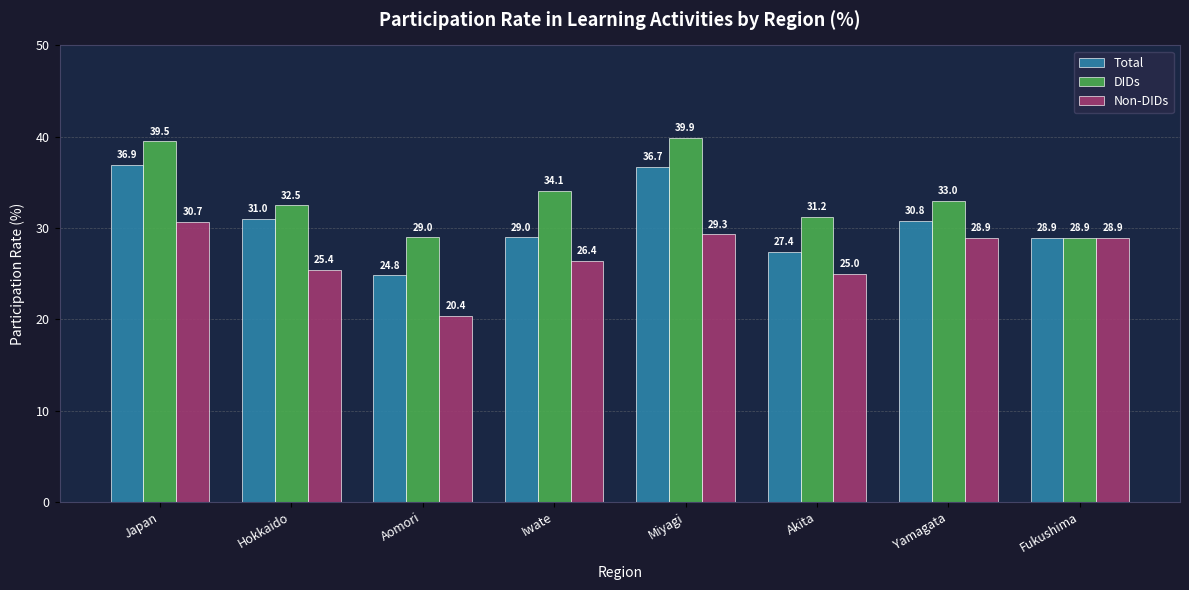

How many series are shown in this chart?

3